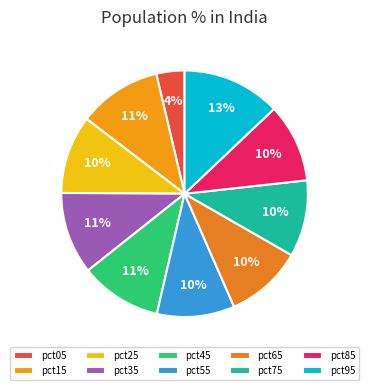

Count the number of slices in the pie.

10